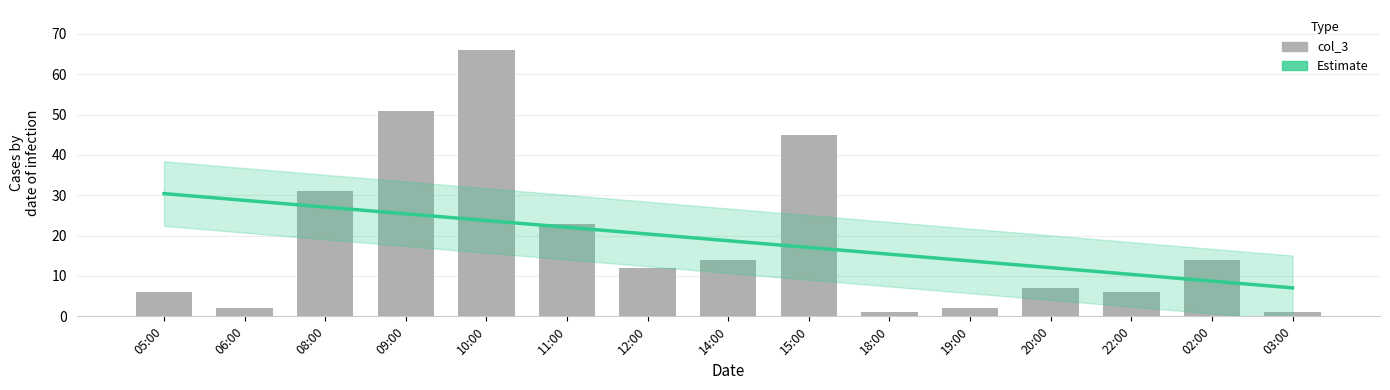

Between 18:00 and 20:00, which is larger?

18:00